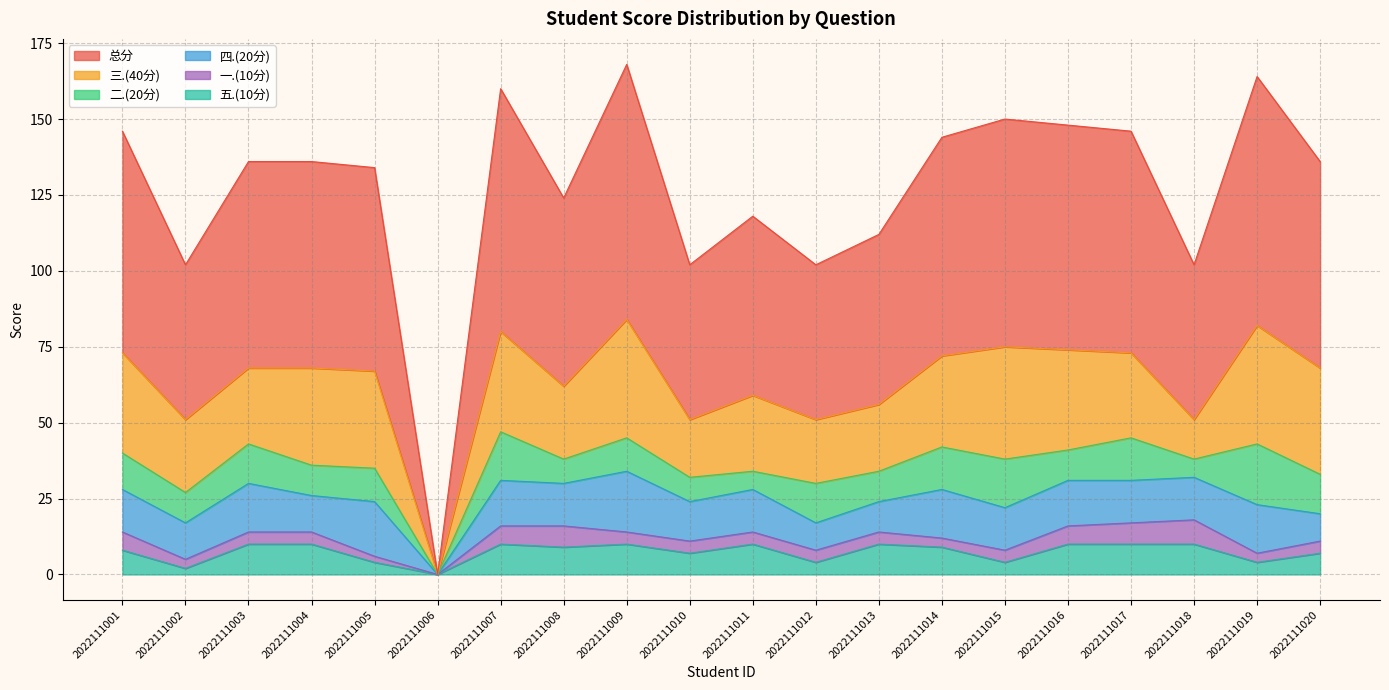

Is it true that 三.(40分) equals 11 at 2022111002?

False